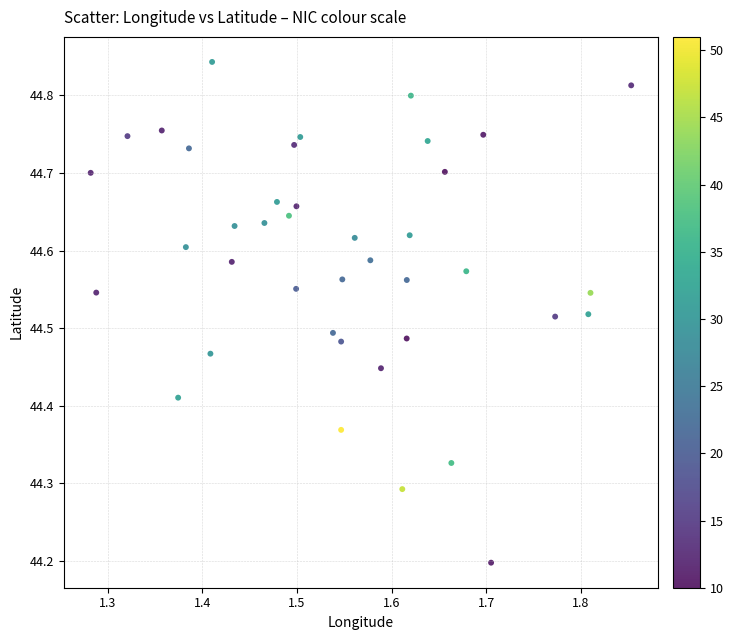

What is the range of Y values (max minus min)?

0.6